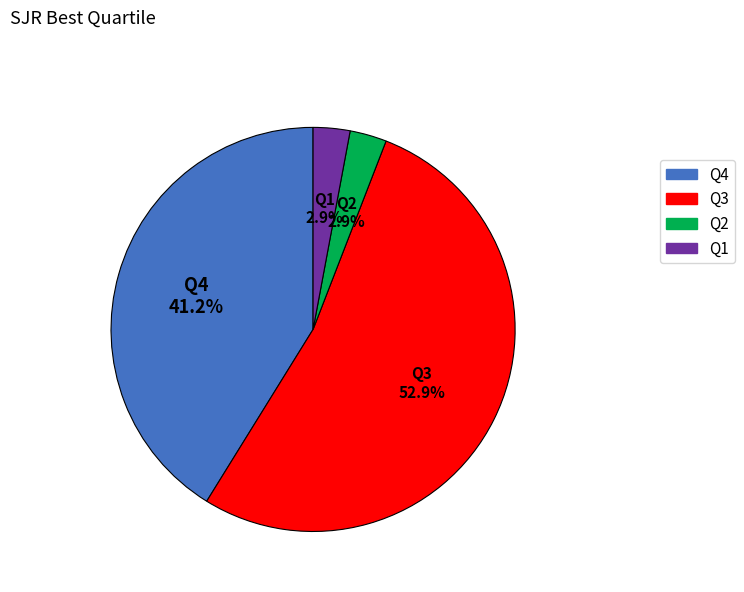

To the nearest percent, what percentage of the pie is Q1?

3%